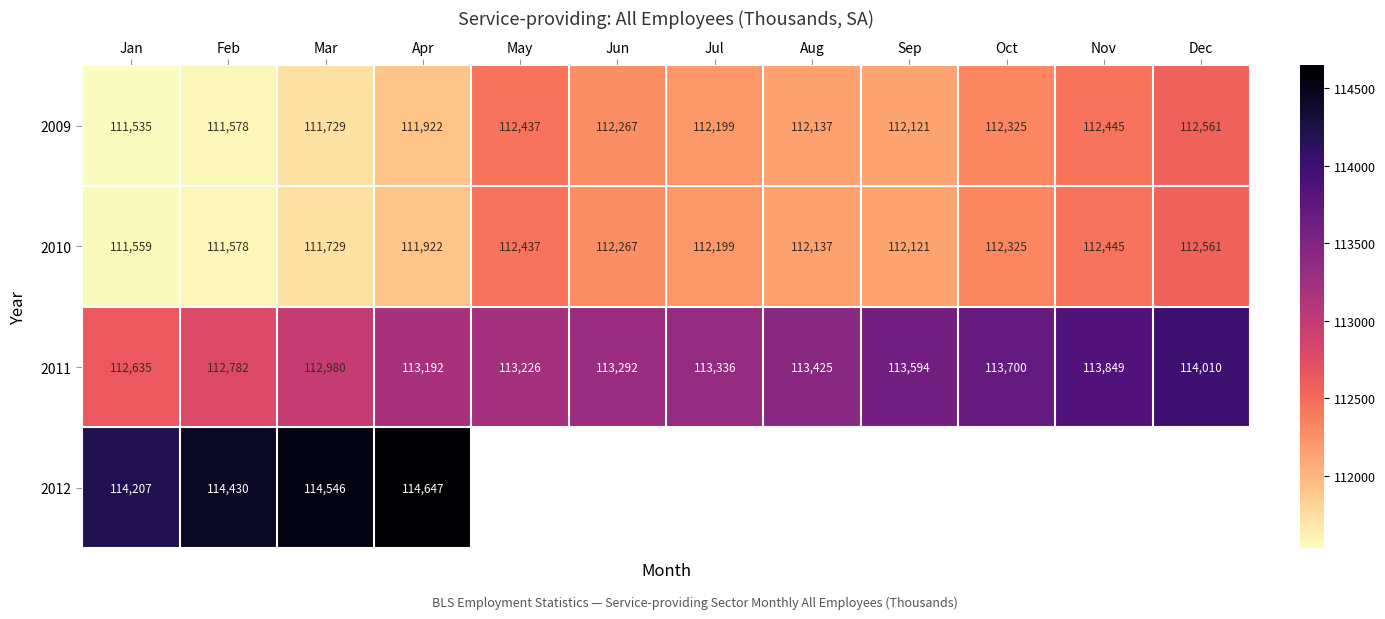

At how many categories does at least one series exceed 112711?

12